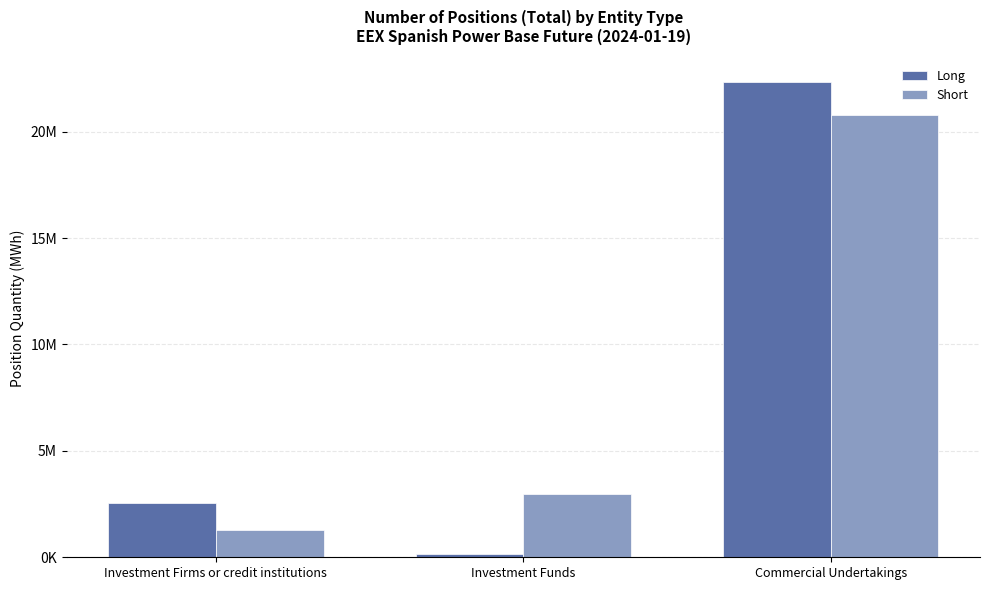

The value of Short at Investment Firms or credit institutions is 1276810. True or false?

True